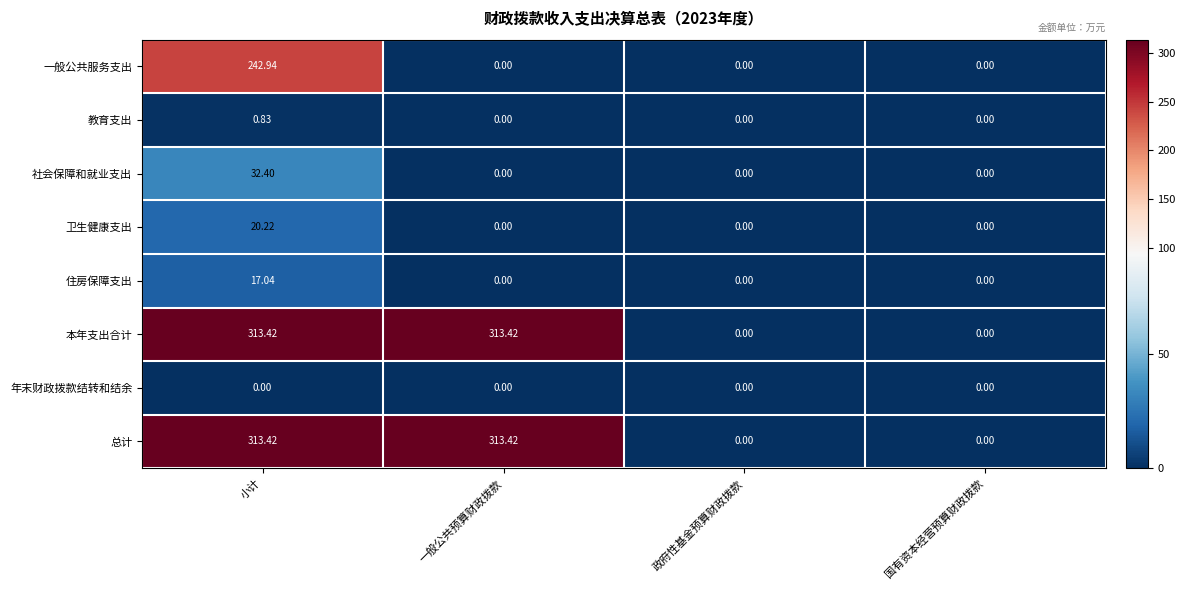

At which category is the sum across all series the highest?

小计